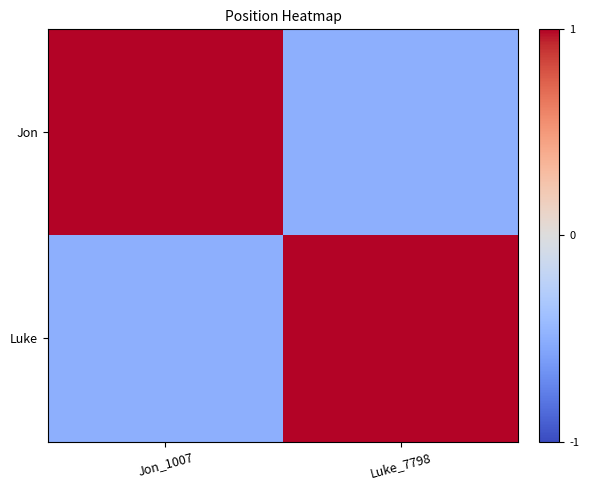

Reading left to right, transcribe all the data shown in this chart.

Jon: Jon_1007=1.0	Luke_7798=-0.5
Luke: Jon_1007=-0.5	Luke_7798=1.0